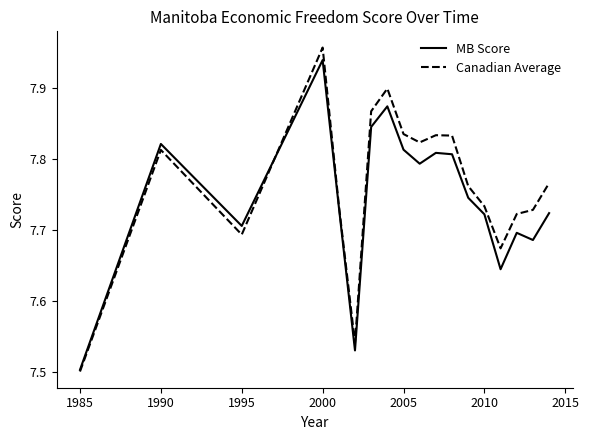

How many distinct data groups are displayed?

2